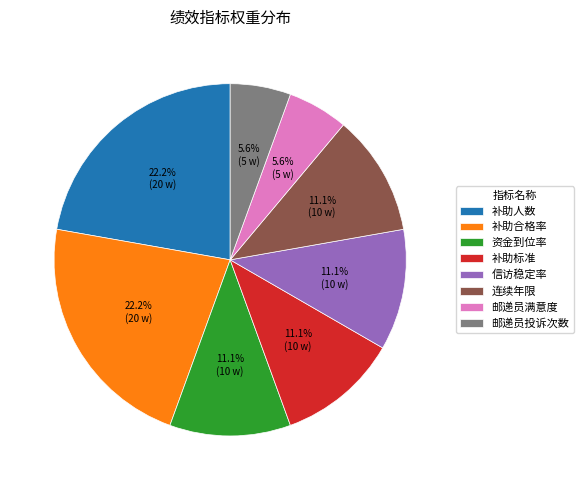

Combined, do 资金到位率 and 信访稳定率 account for over 50%?

No